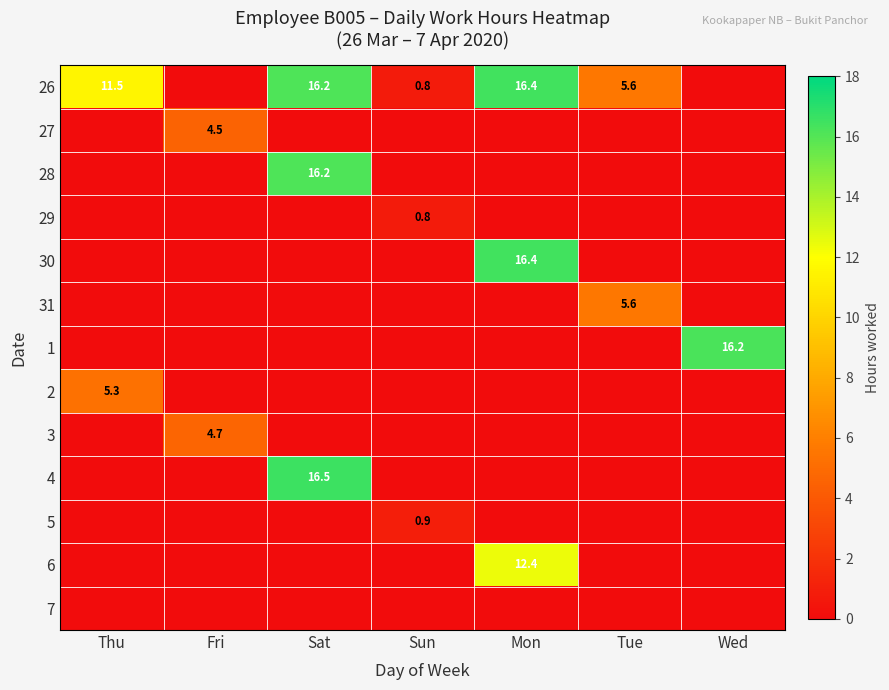

At how many categories does at least one series exceed 5?

5